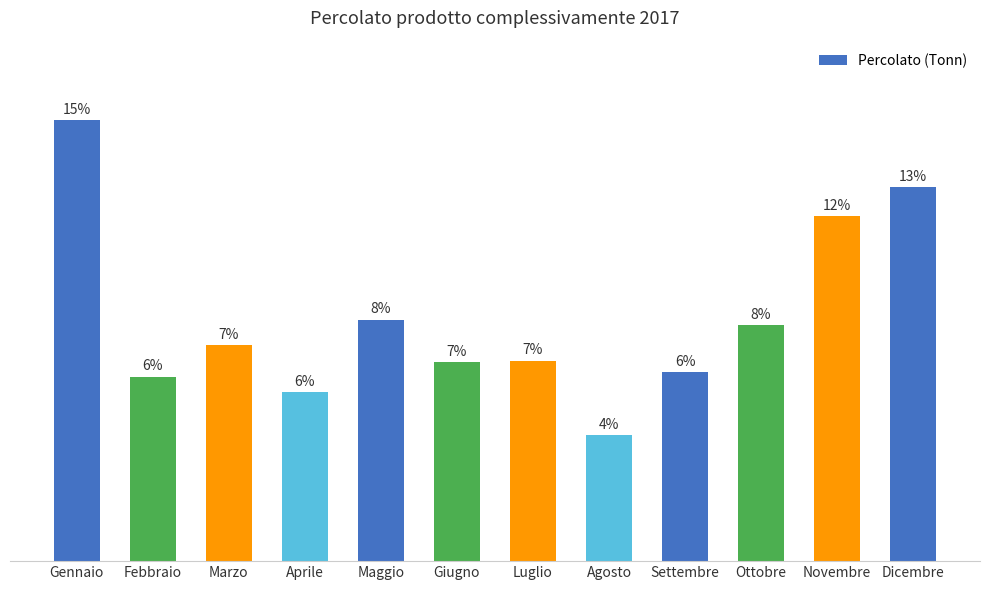

What is the maximum value shown in the chart?

2631.5